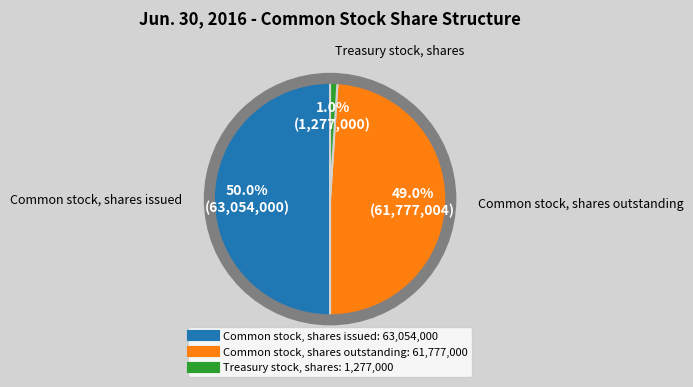

The Common stock, shares issued slice represents 37% of the pie. True or false?

False